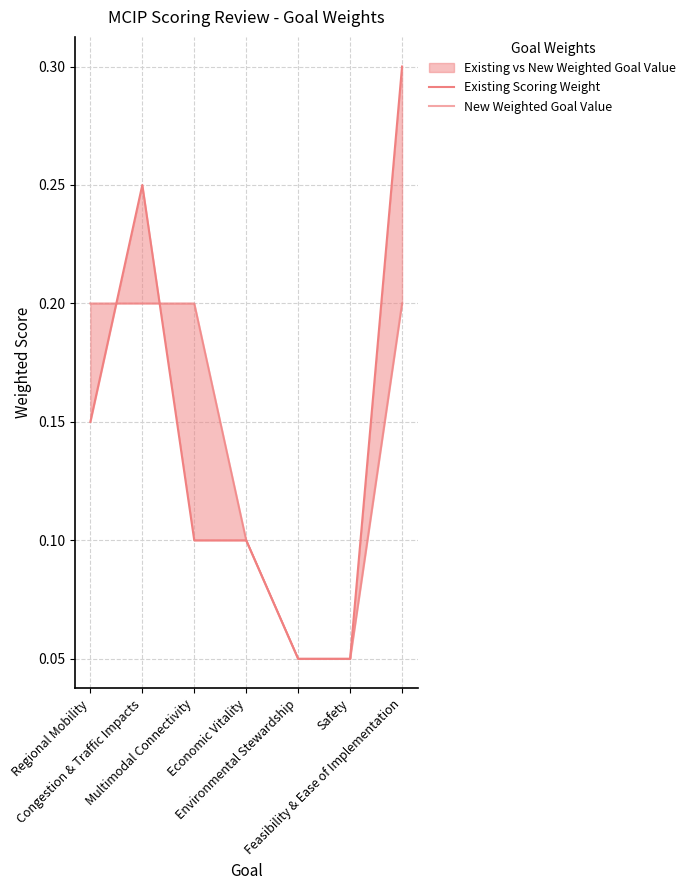

What is the minimum value for Existing Scoring Weight?

0.1